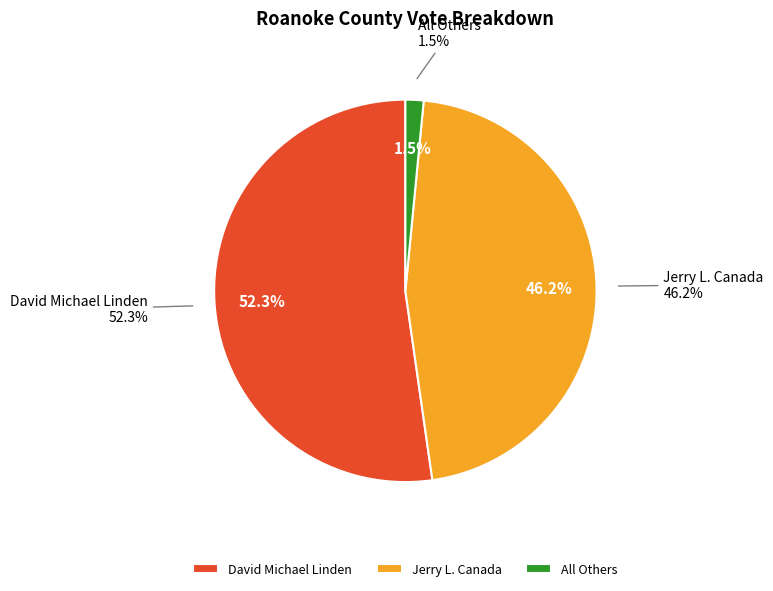

Count the number of slices in the pie.

3